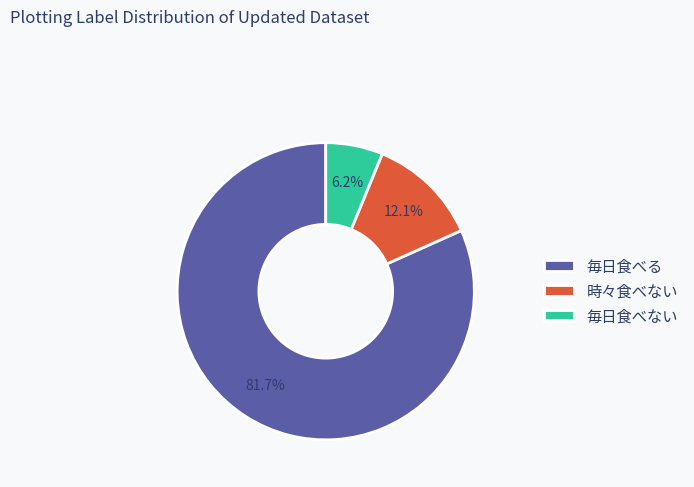

What is the majority slice?

毎日食べる